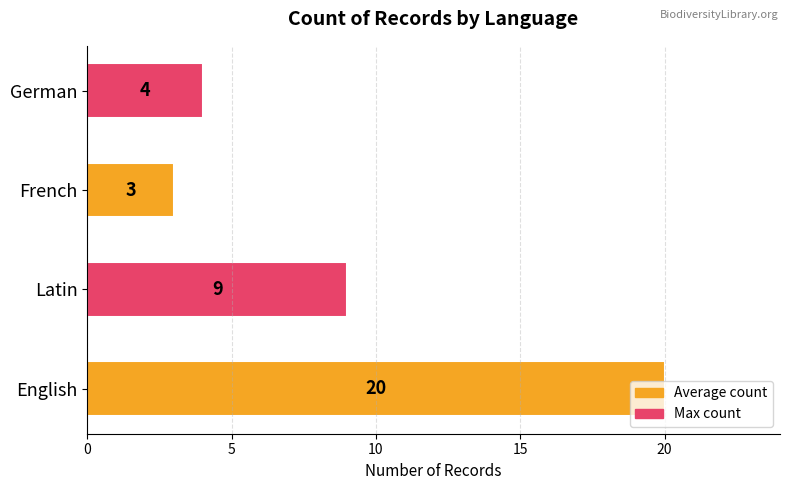

What is the sum of all values?

36